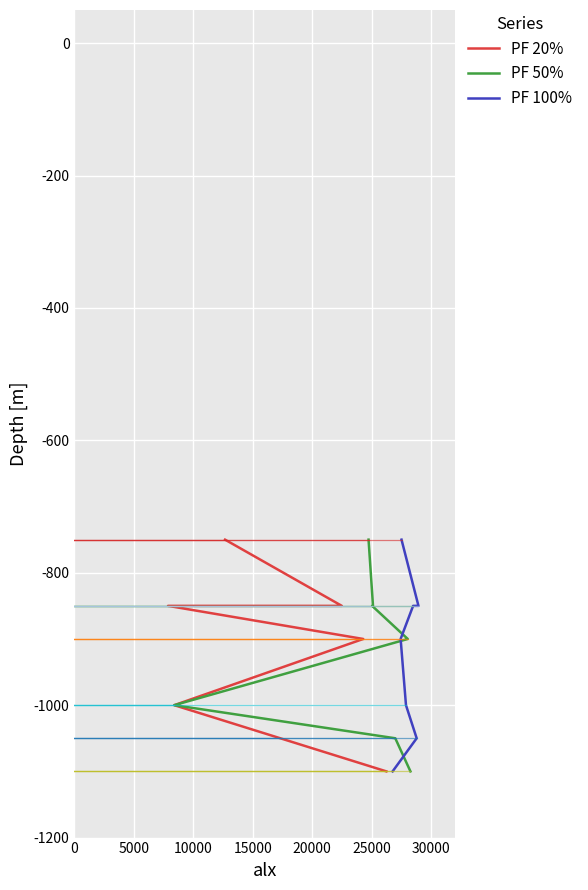

Between 20000 and 0, which is larger?

20000